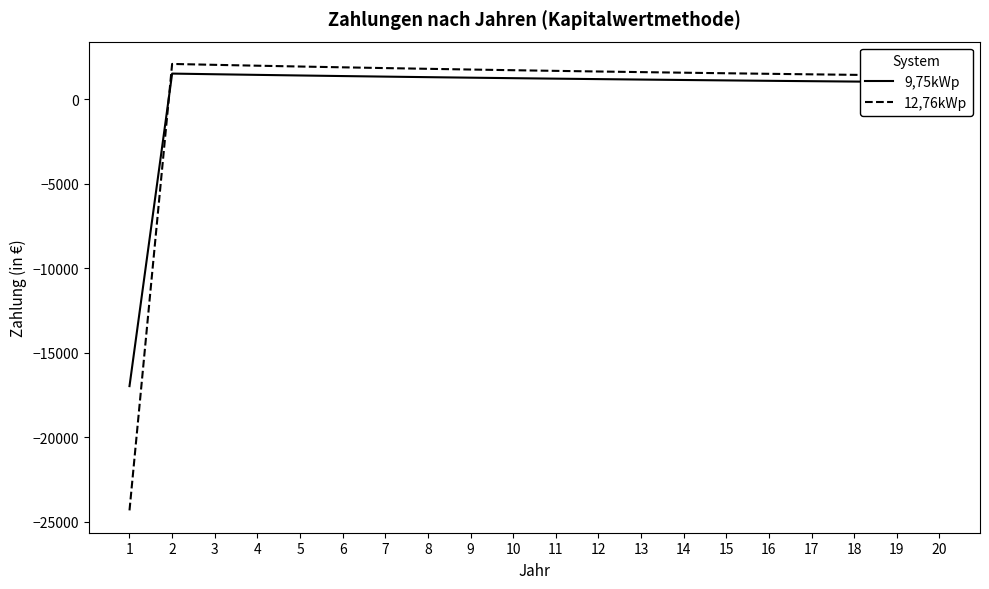

How many lines are shown in the chart?

2